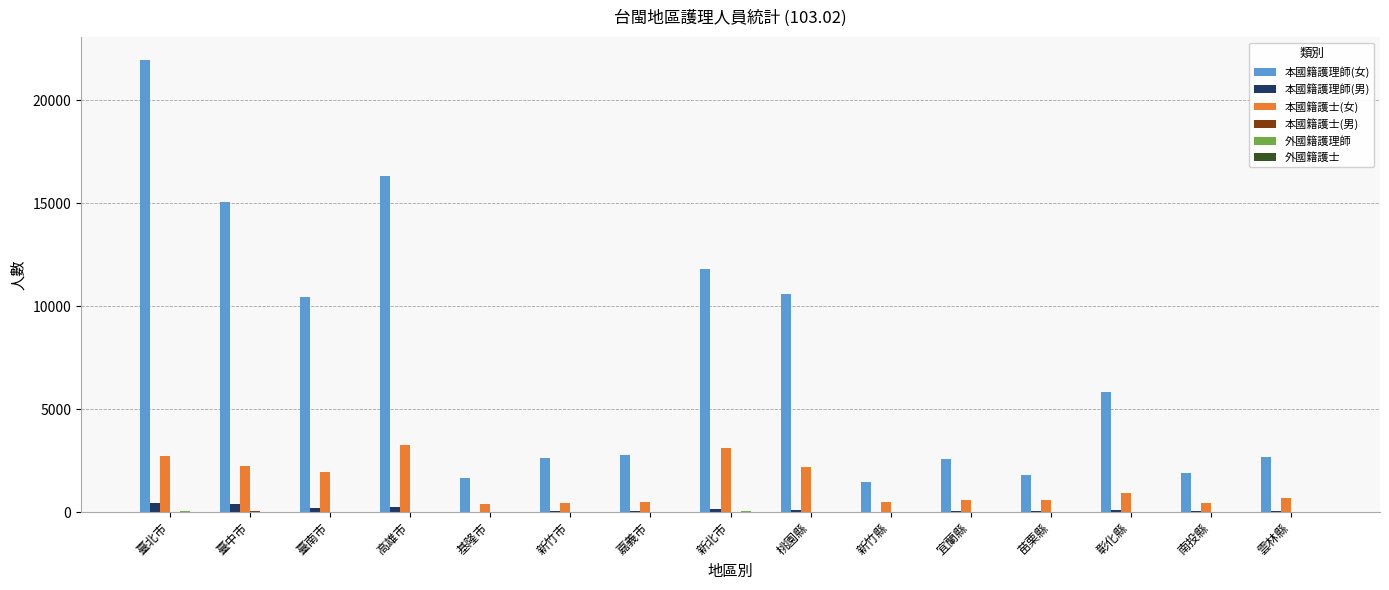

Are the bars grouped side by side (vs. stacked)?

Yes